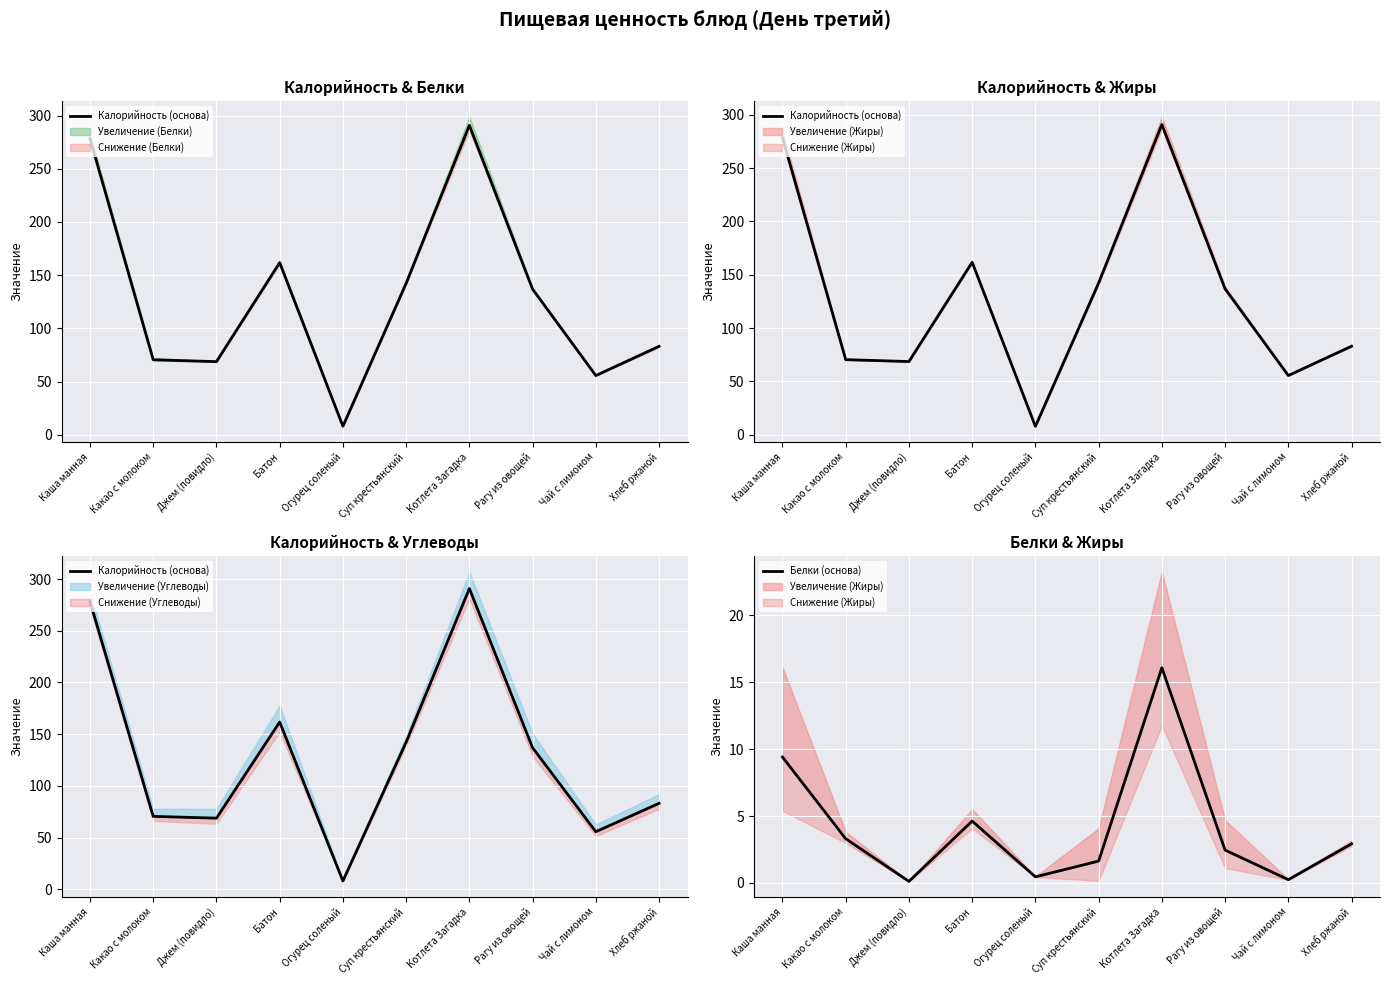

Which category has the highest value in the Белки (основа) series?

Котлета Загадка